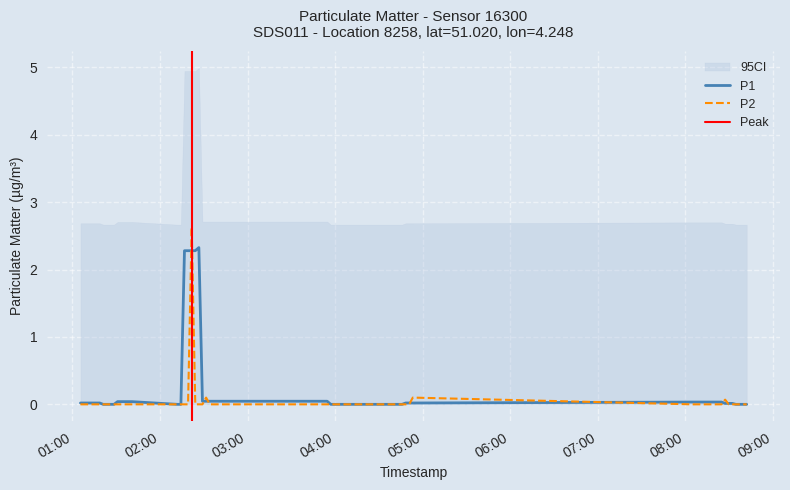

How many categories are shown in the chart?

40